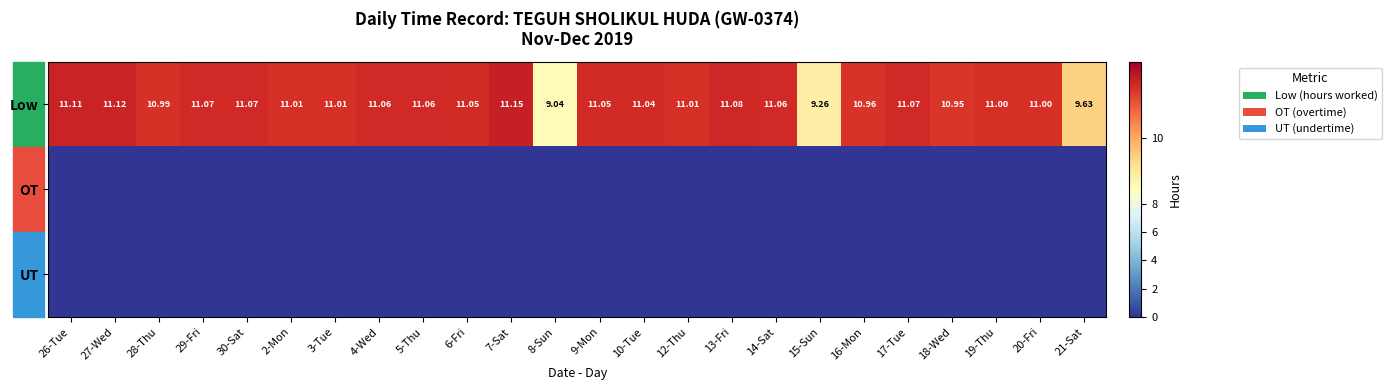

Between 20-Fri and 21-Sat, which series saw the biggest shift?

Low